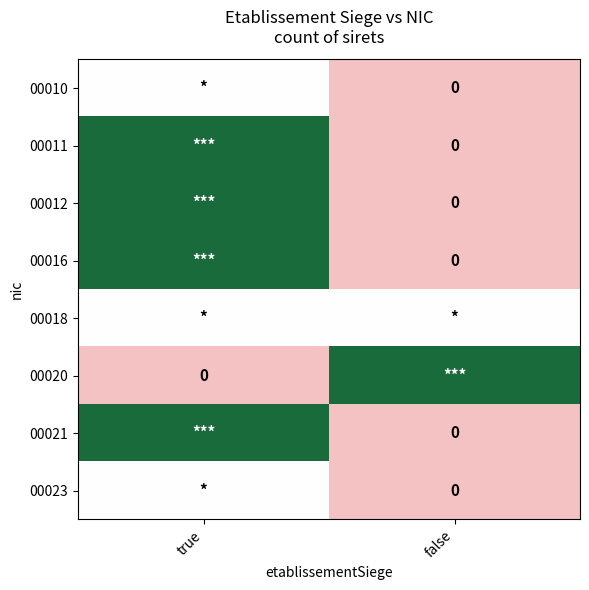

Rank the series by their maximum value, from highest to lowest.

00011, 00012, 00016, 00020, 00021, 00010, 00018, 00023